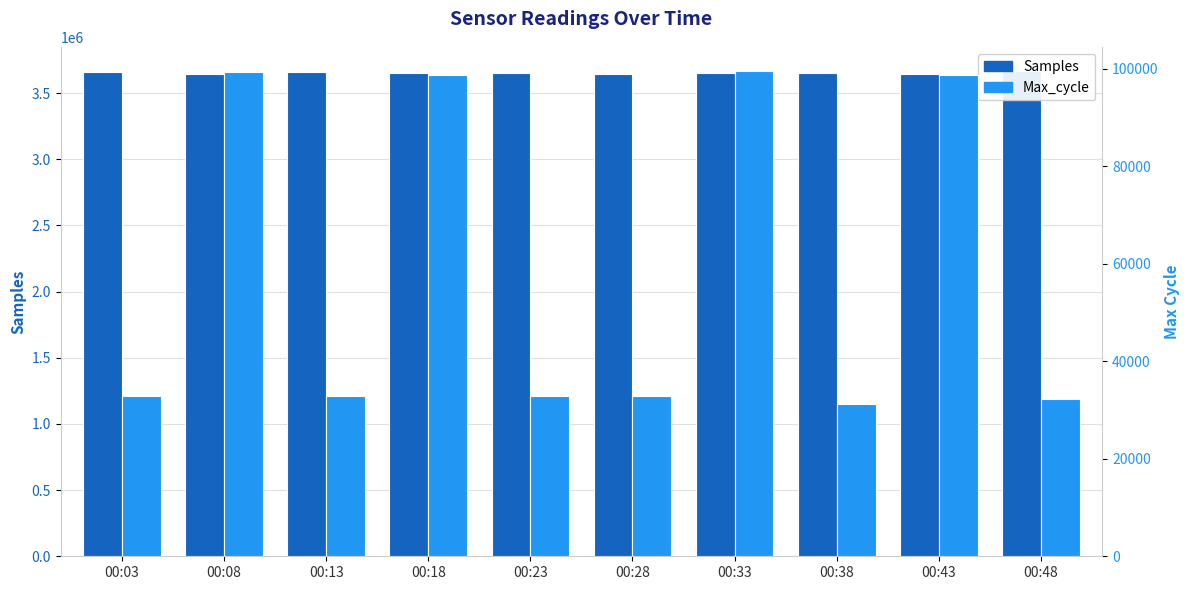

Reading left to right, list all the values displayed in this chart.

Samples: 3658504	3646818	3656159	3651075	3653852	3647151	3654029	3654373	3646838	3662723
Max_cycle: 32915	99293	32907	98738	32953	32874	99452	31283	98741	32326